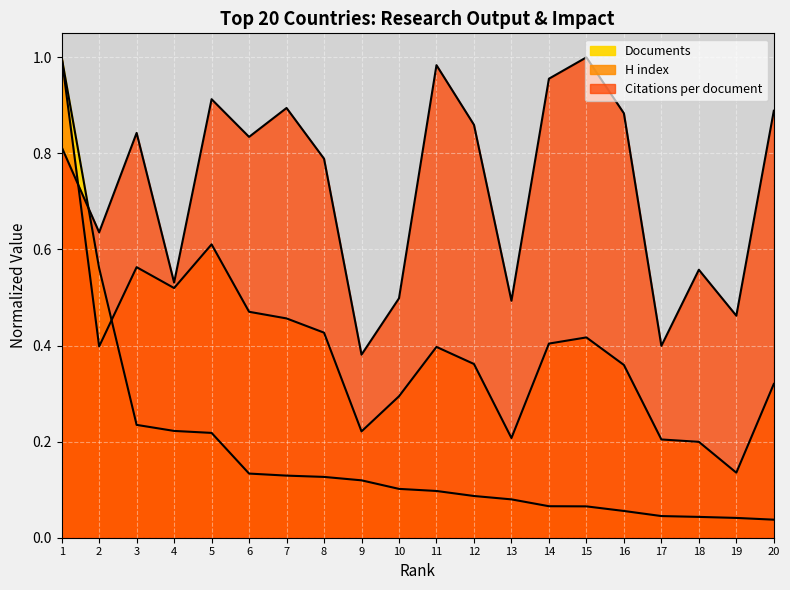

What are all the series names shown in the legend?

Citations per document, H index, Documents